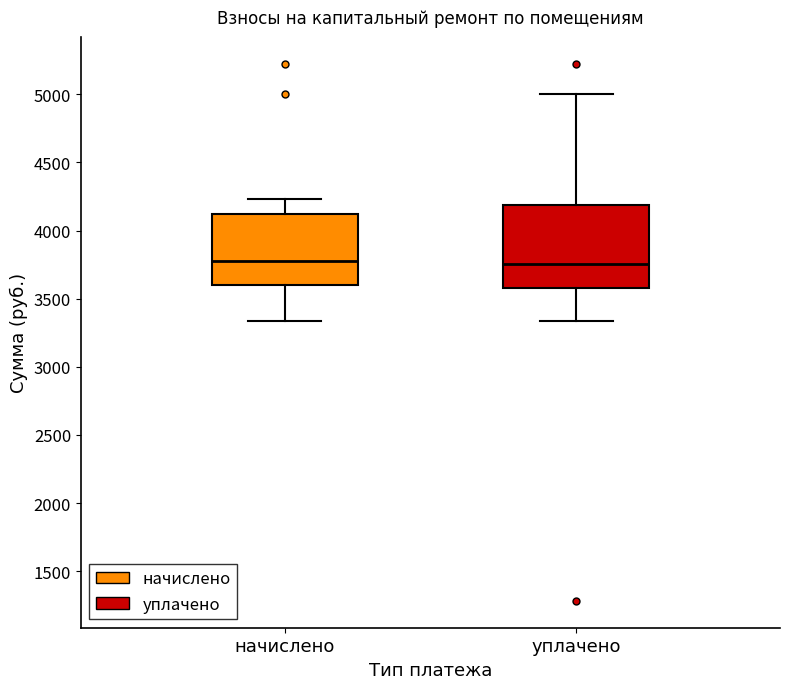

Where is the upper edge of the box for уплачено on the y-axis? The values are not printed on the chart, so give them approximately, as read against the axis.

4200